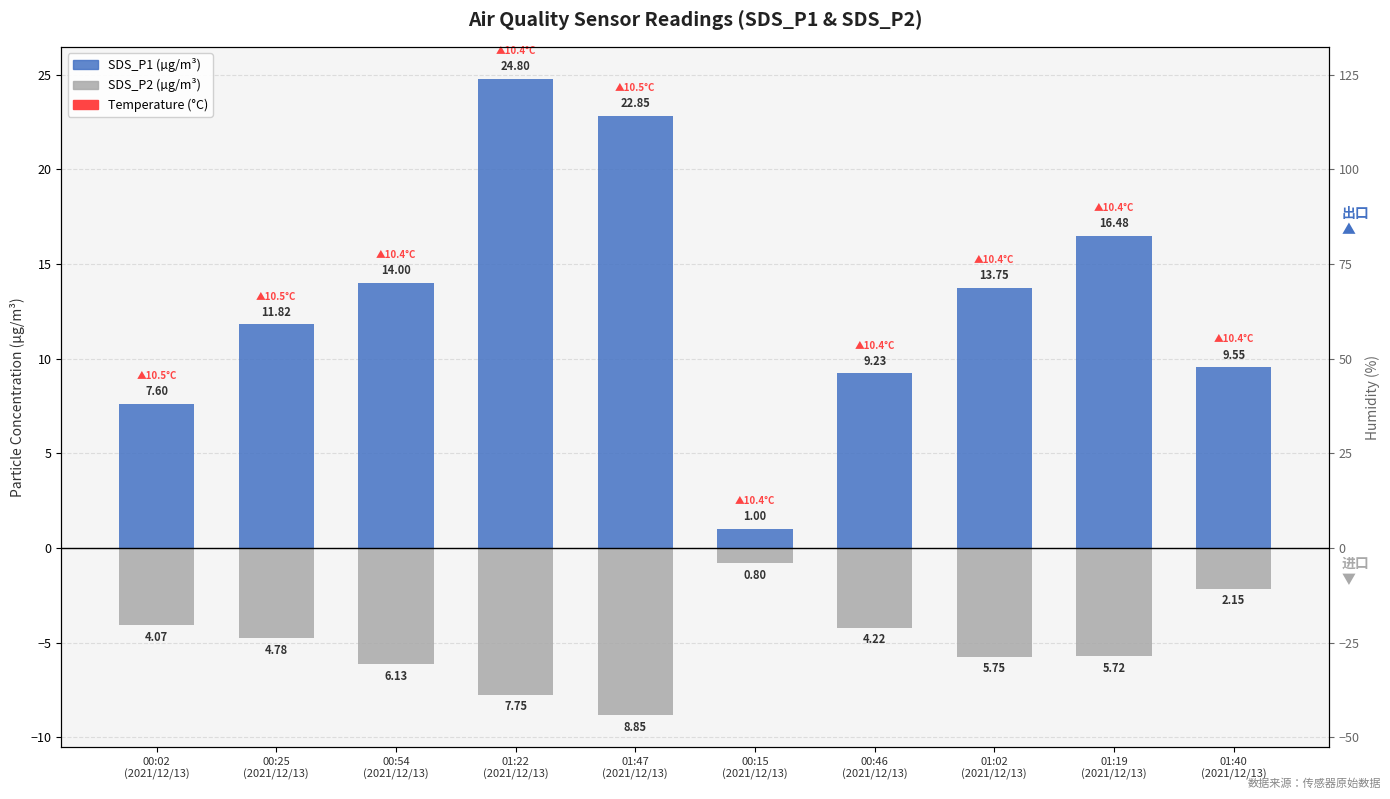

What is the greatest value displayed?

24.8